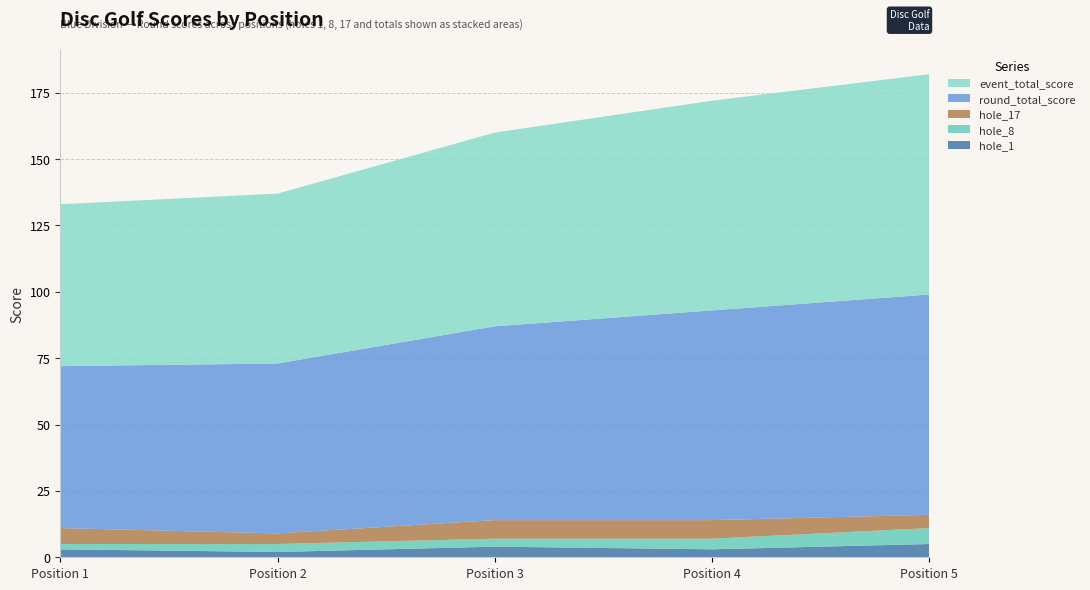

Reading right to left, extract all data points from this chart.

event_total_score: 83	79	73	64	61
round_total_score: 83	79	73	64	61
hole_1: 5	3	4	2	3
hole_8: 6	4	3	3	2
hole_17: 5	7	7	4	6